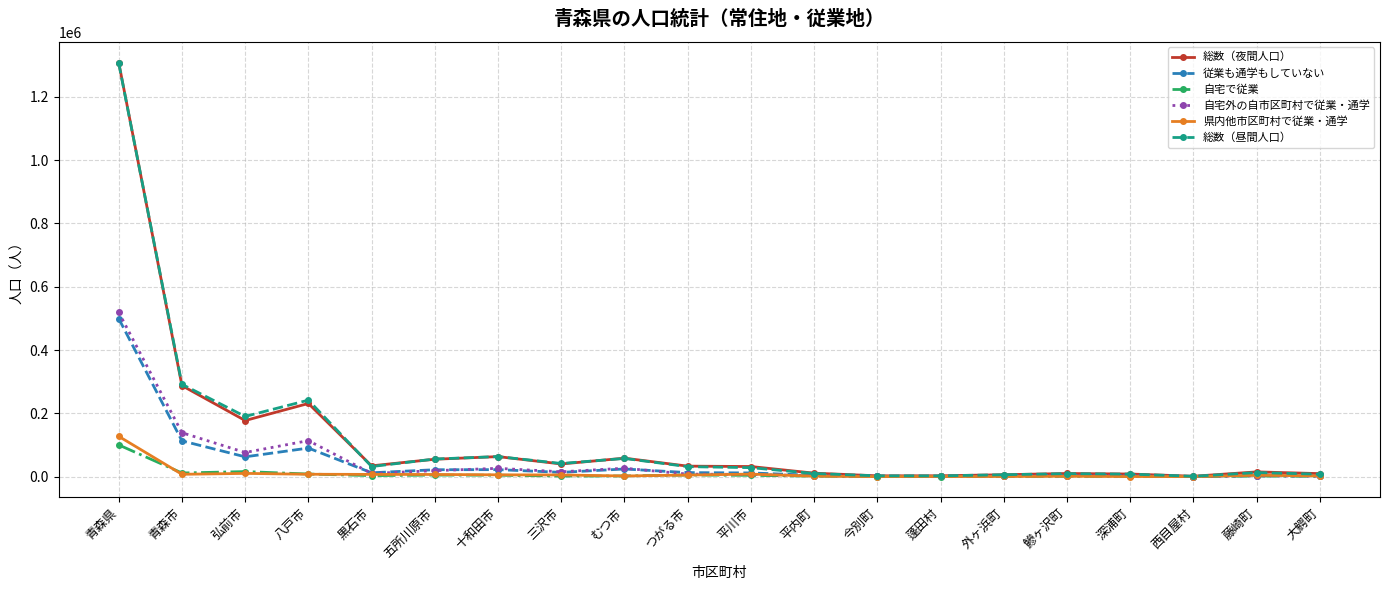

True or false: 総数（昼間人口） has a value of 32054 at 黒石市.

True